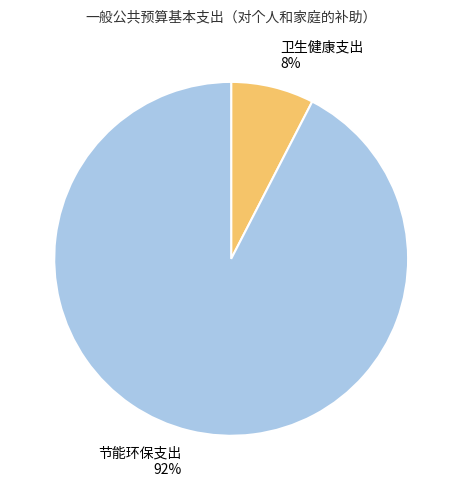

To the nearest percent, what is the combined percentage of 节能环保支出 and 卫生健康支出?

100%